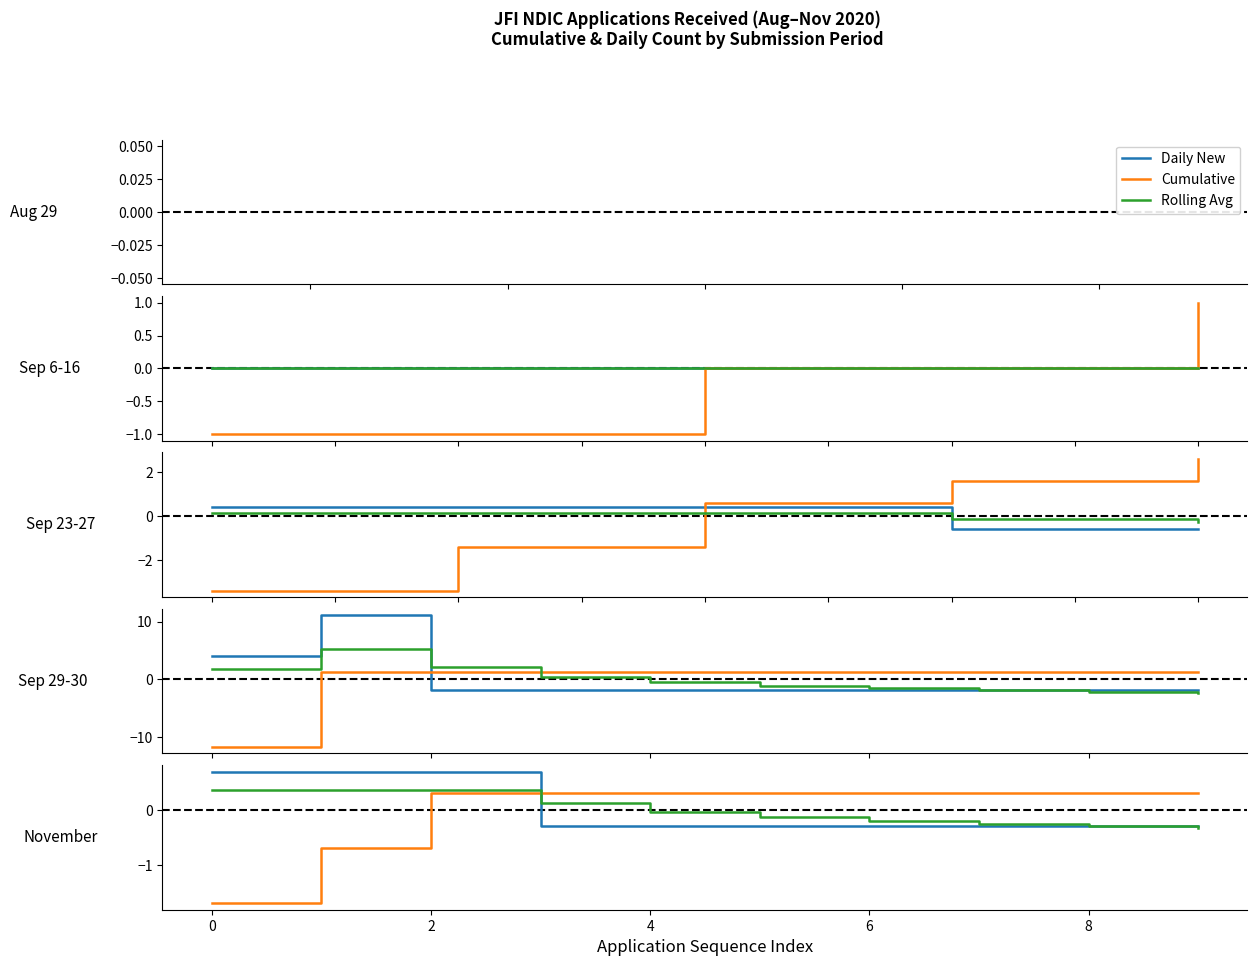

What is the label of the 10th point from the right?

−2